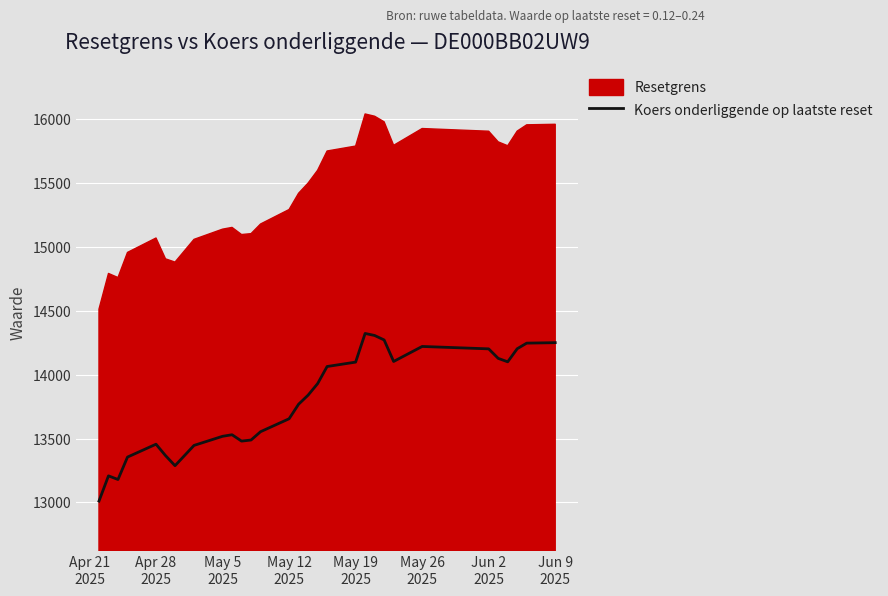

What is the lowest value of the Koers onderliggende op laatste reset series?

13010.6